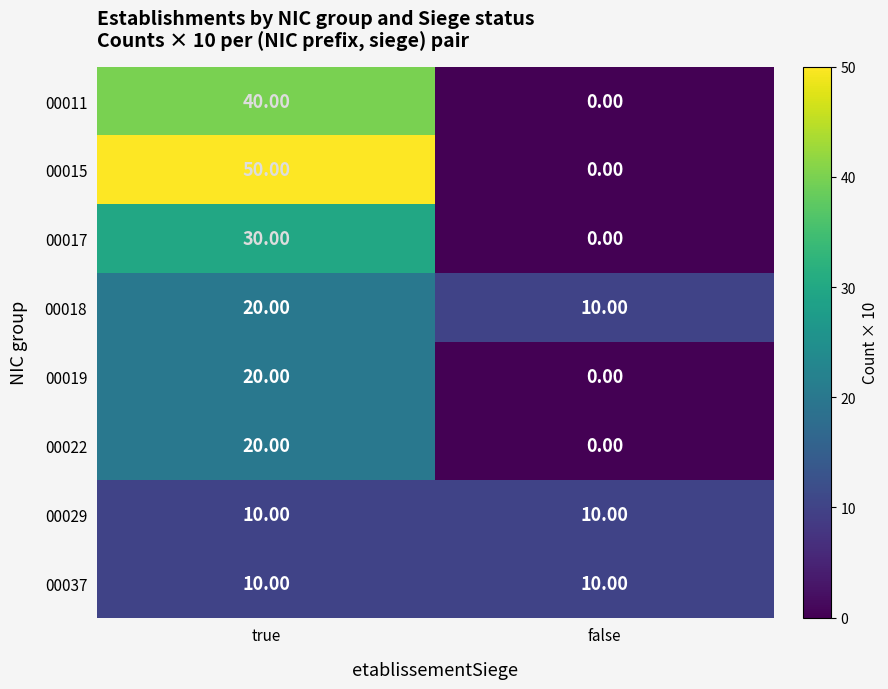

Count the number of categories in the chart.

2